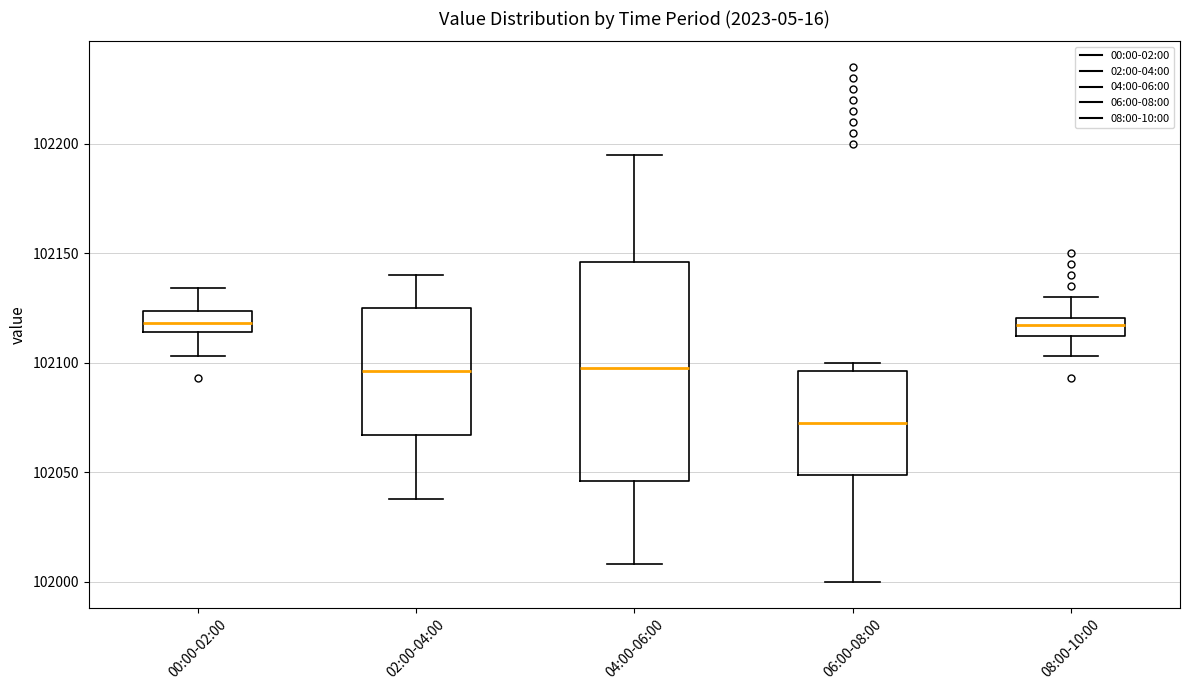

Where does the median line of the box for 02:00-04:00 sit on the y-axis? The values are not printed on the chart, so give them approximately, as read against the axis.

102095